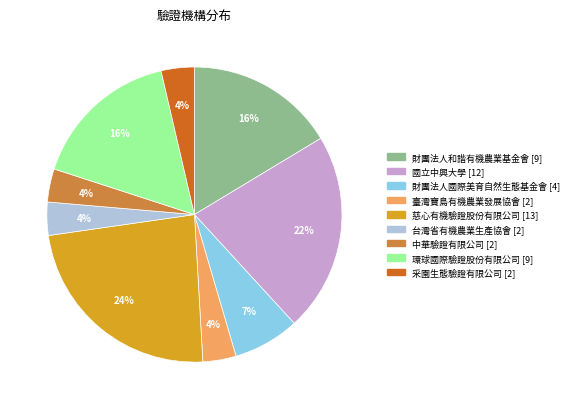

What percentage is the 臺灣寶島有機農業發展協會 slice, to the nearest percent?

4%